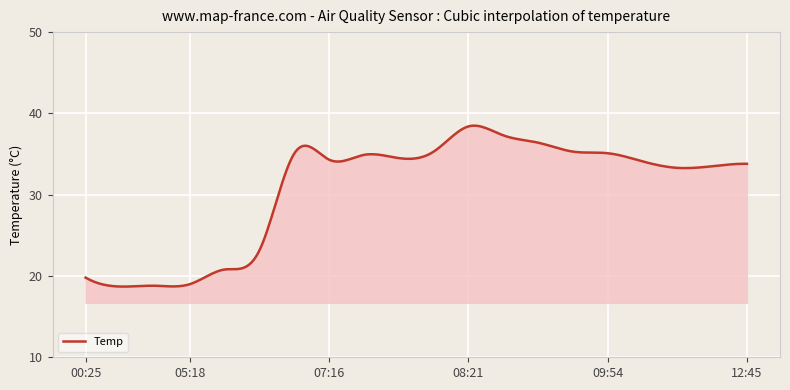

What is the smallest value displayed?

18.7